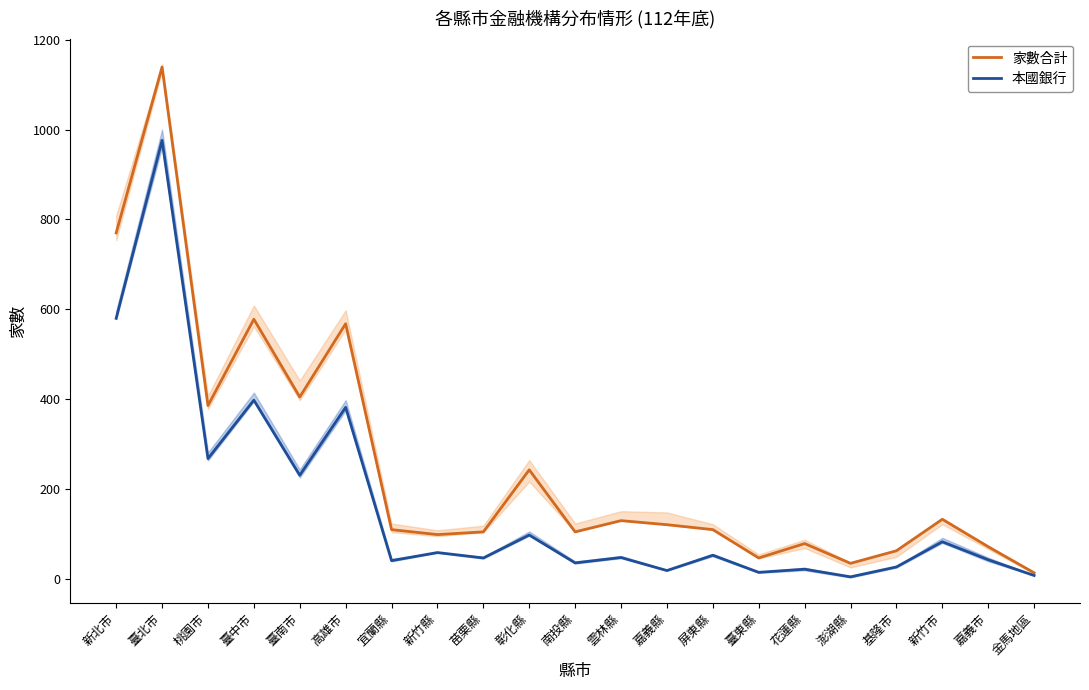

What is the difference between the 家數合計 values at 嘉義縣 and 新竹市?

12